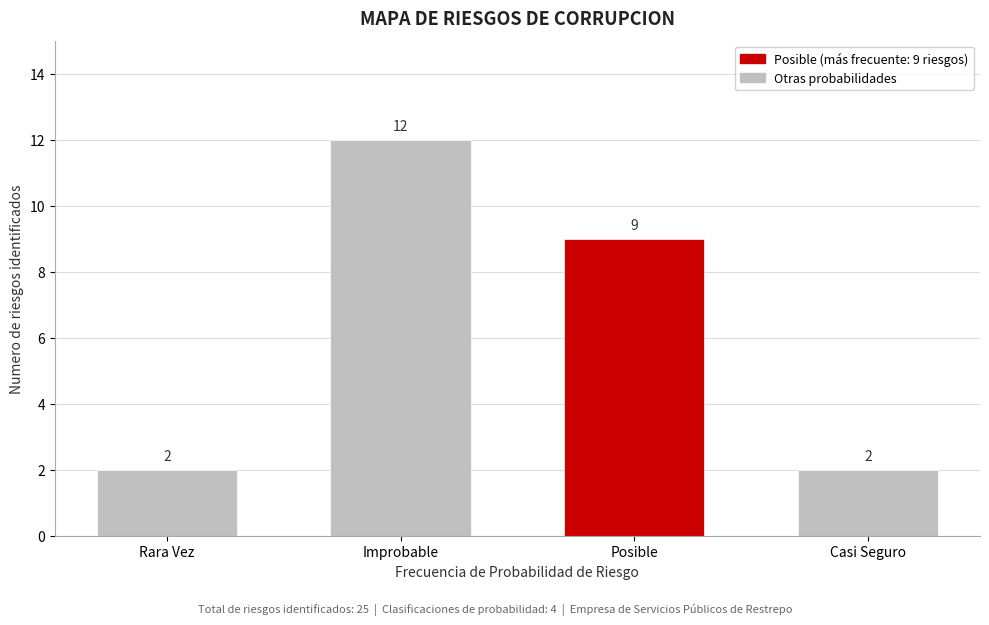

Reading left to right, what are all the values shown in this chart?

2	12	9	2